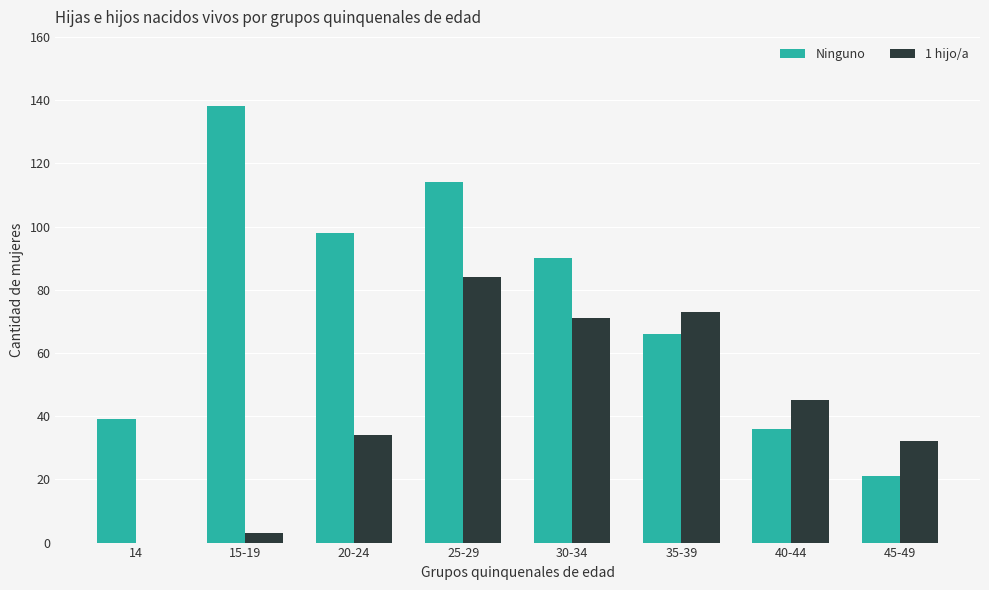

What is the sum of all Ninguno values?

602